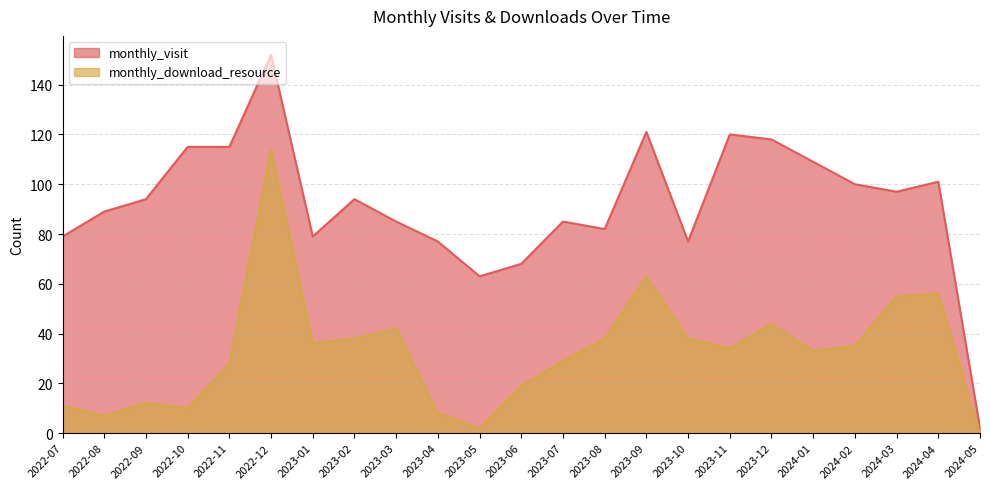

What is the difference between the maximum and second lowest values in the monthly_visit series?

89